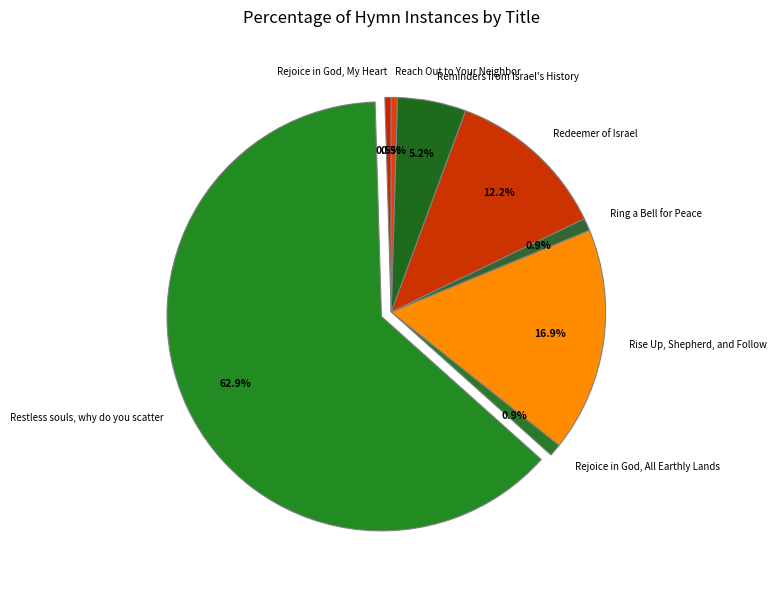

How many slices are in this pie chart?

8